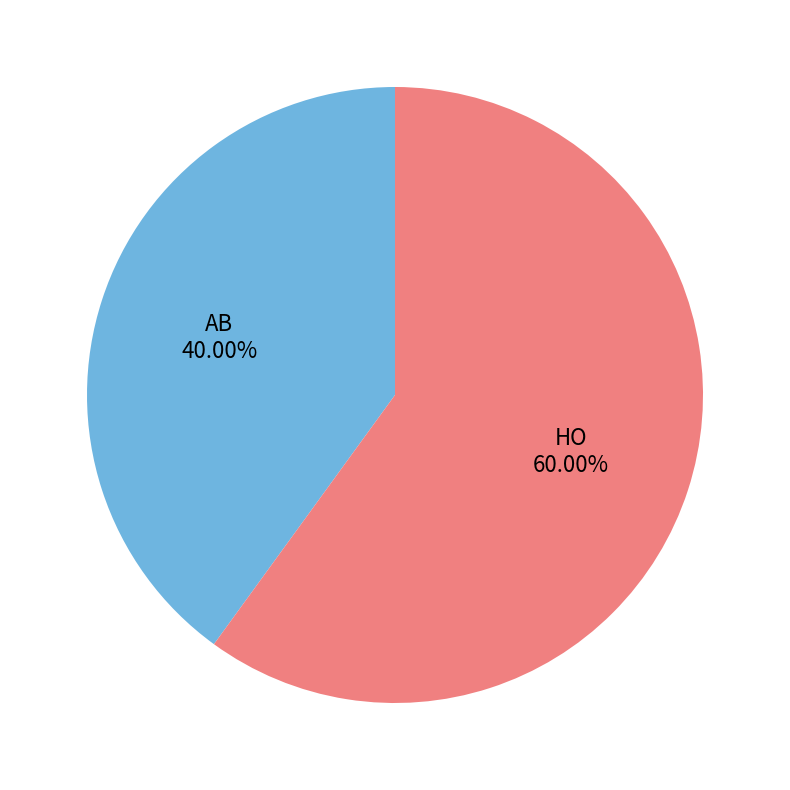

True or false: HO accounts for 49% of the total.

False